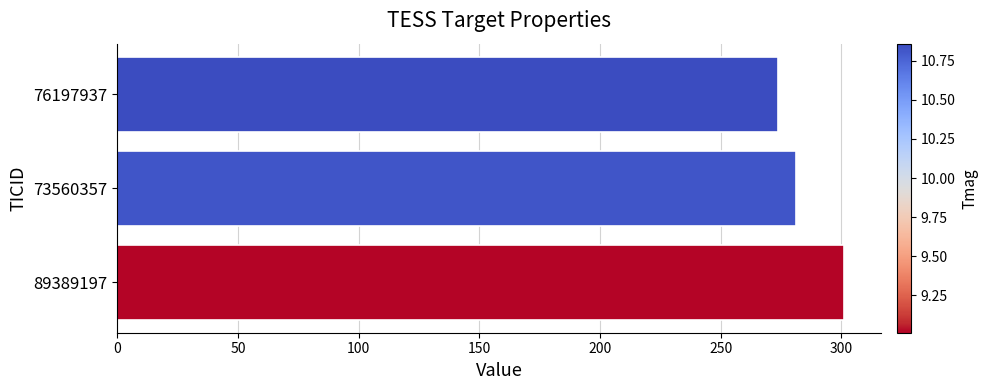

Is it true that the value at 89389197 is 427.7?

False